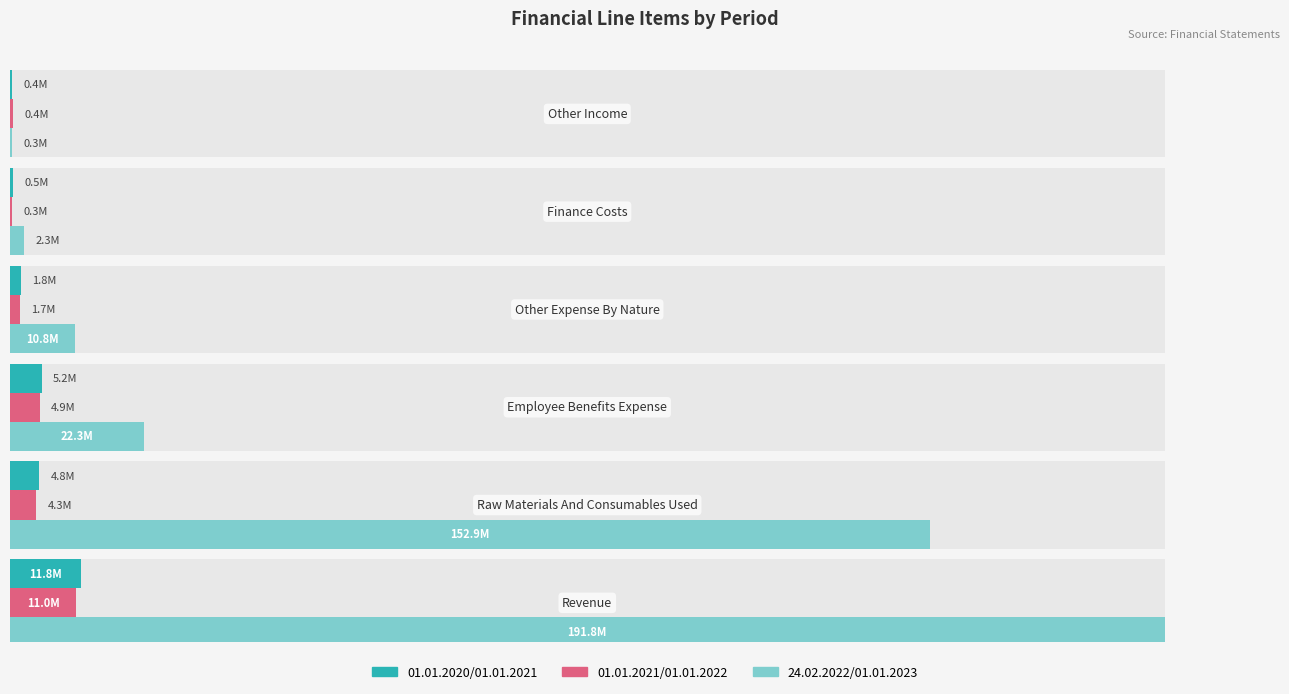

Reading left to right, transcribe all the data shown in this chart.

01.01.2020/01.01.2021: 11848000	4796000	5250000	1794000	467000	366000
01.01.2021/01.01.2022: 11002000	4323000	4912000	1653000	285000	436000
24.02.2022/01.01.2023: 191825000	152899000	22309000	10788000	2282000	344000